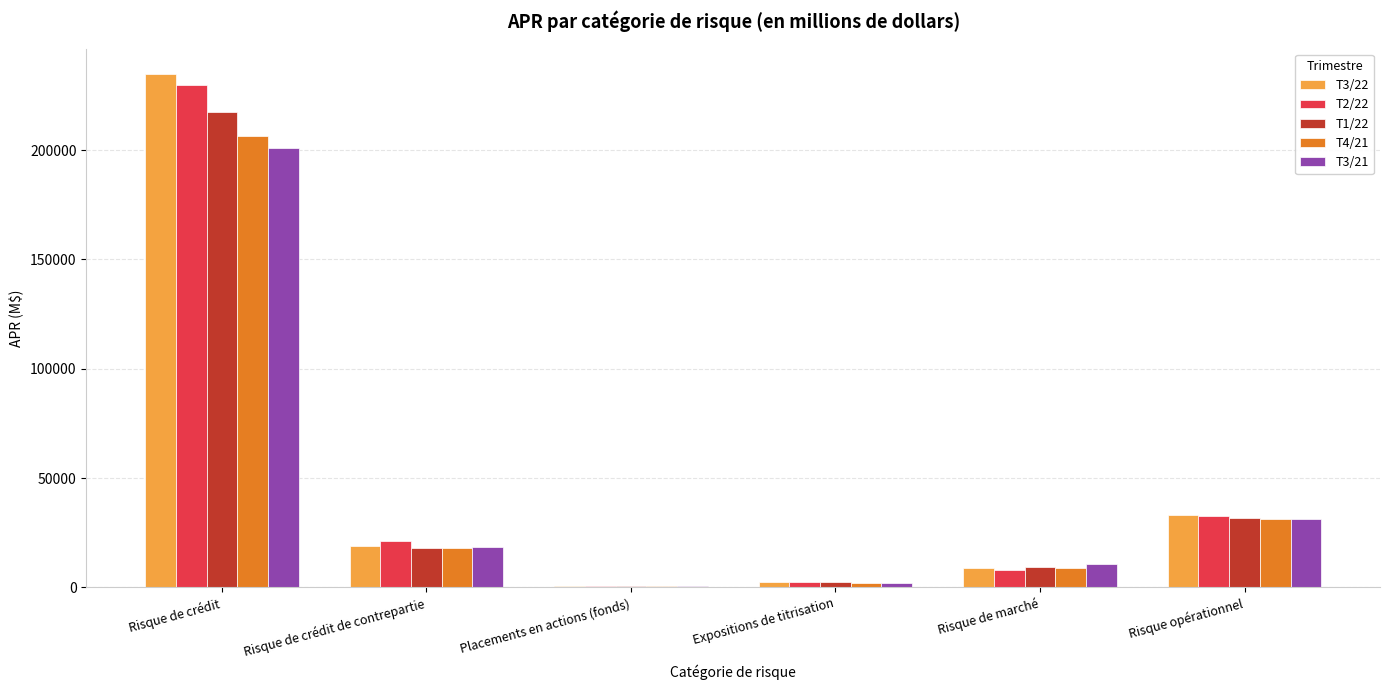

Reading left to right, extract all data points from this chart.

T3/22: 234670	19088	649	2444	9075	32923
T2/22: 229796	21111	693	2336	8144	32510
T1/22: 217385	18232	632	2300	9123	31612
T4/21: 206538	18049	570	2014	9106	31397
T3/21: 200932	18497	516	1978	10939	31083